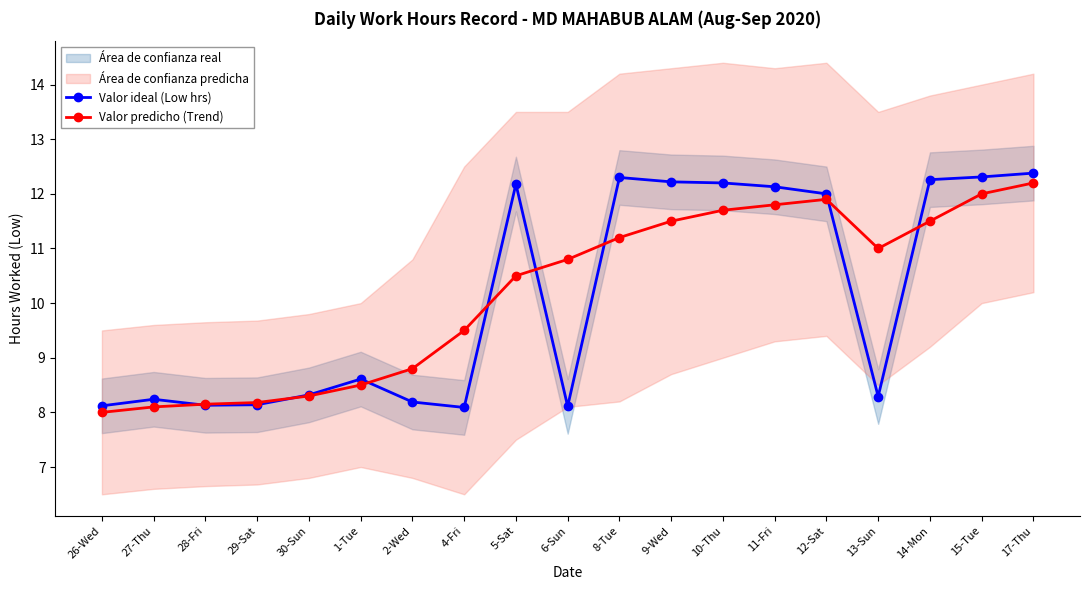

Which series has the widest spread of values?

Valor ideal (Low hrs)